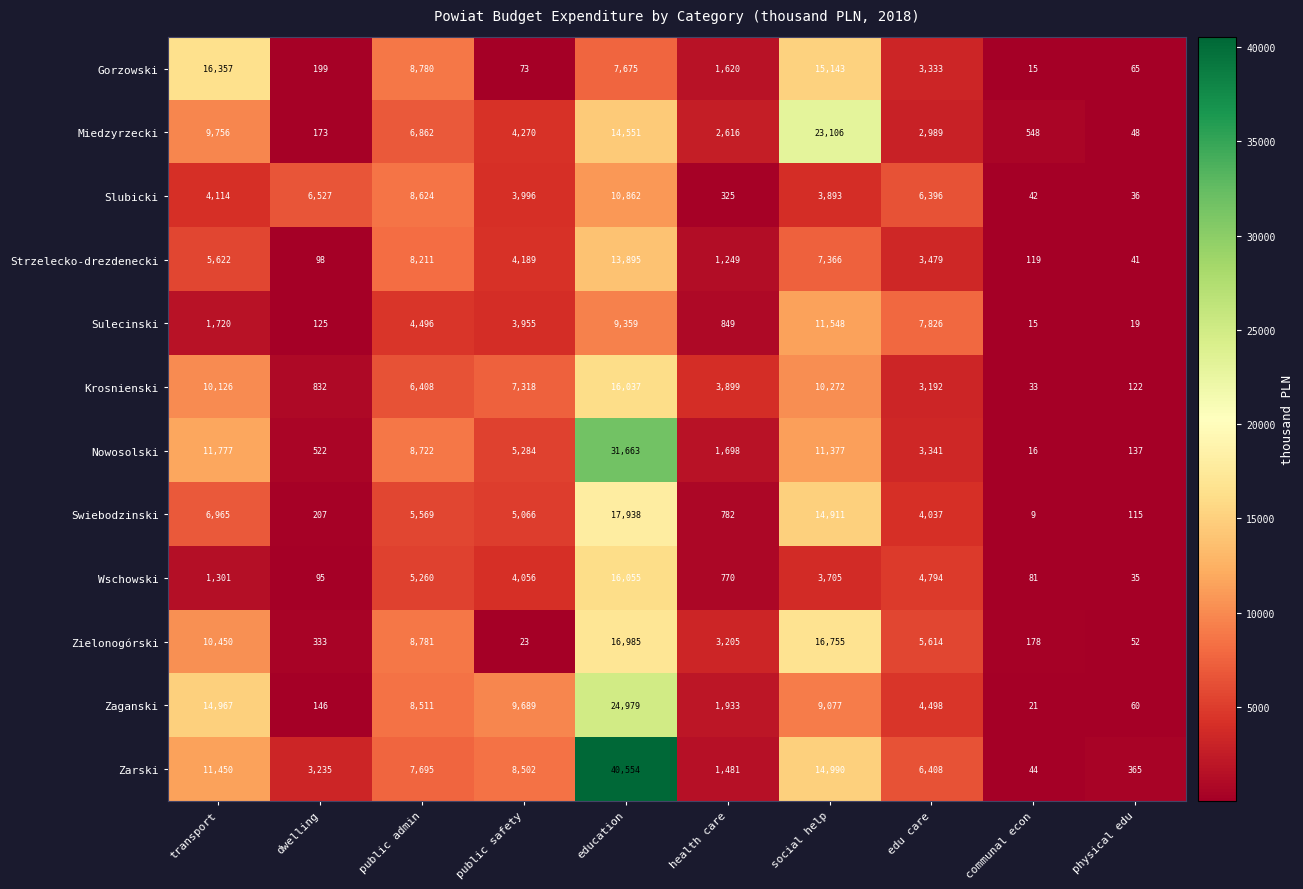

Where does the Miedzyrzecki series first go above 4270?

transport